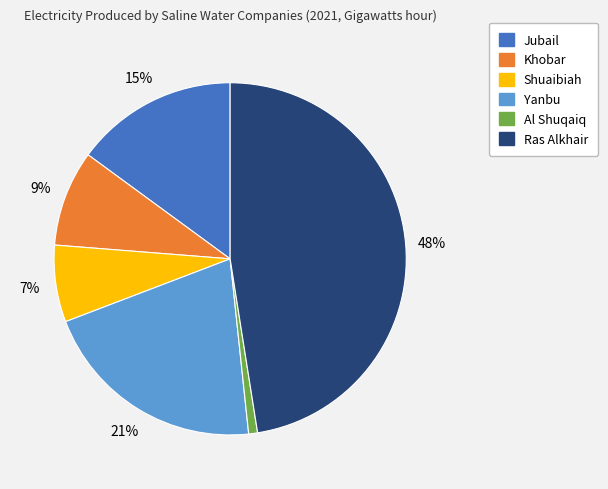

To the nearest percent, what is the difference between the largest and smallest slice percentages?

47%